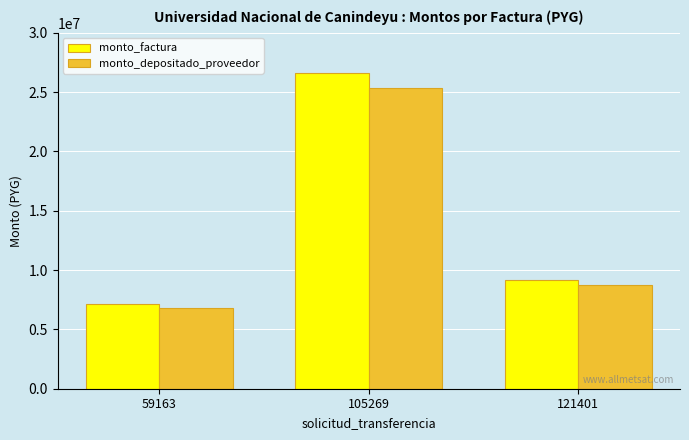

What is the average value of the monto_factura series?

14309633